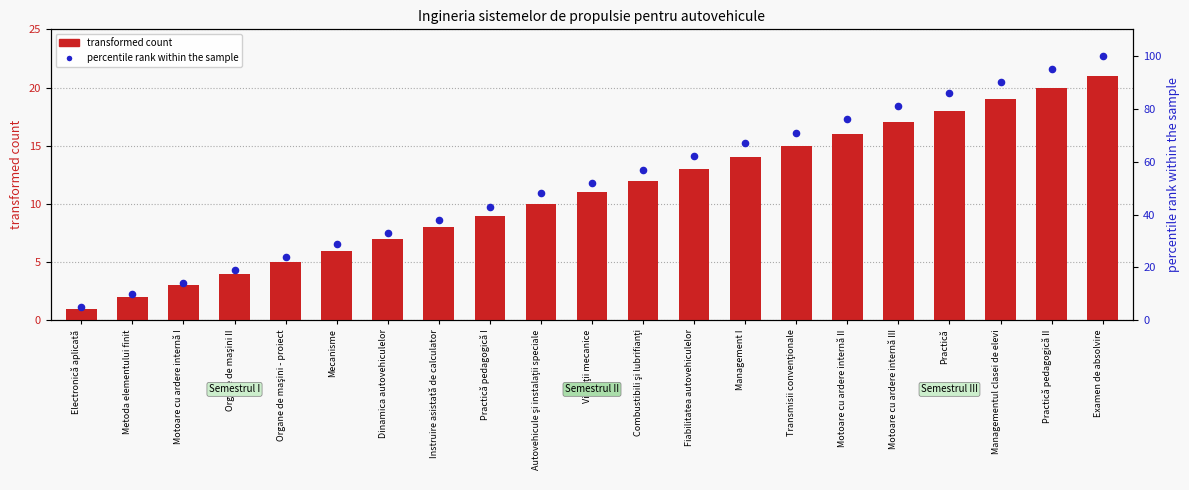

Which series reaches the minimum Y coordinate?

transformed count